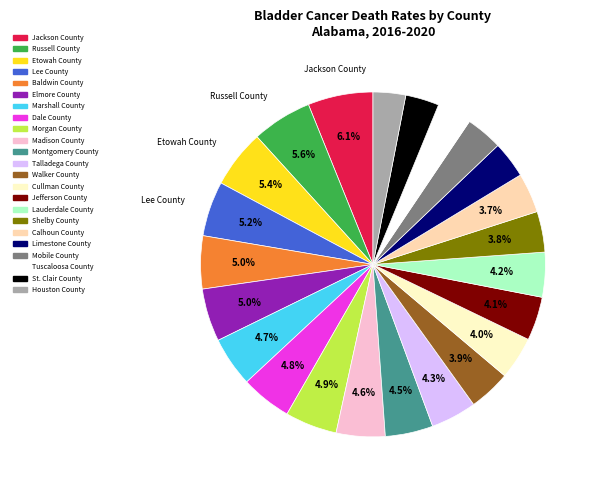

Does Shelby County represent more than half of the total?

No